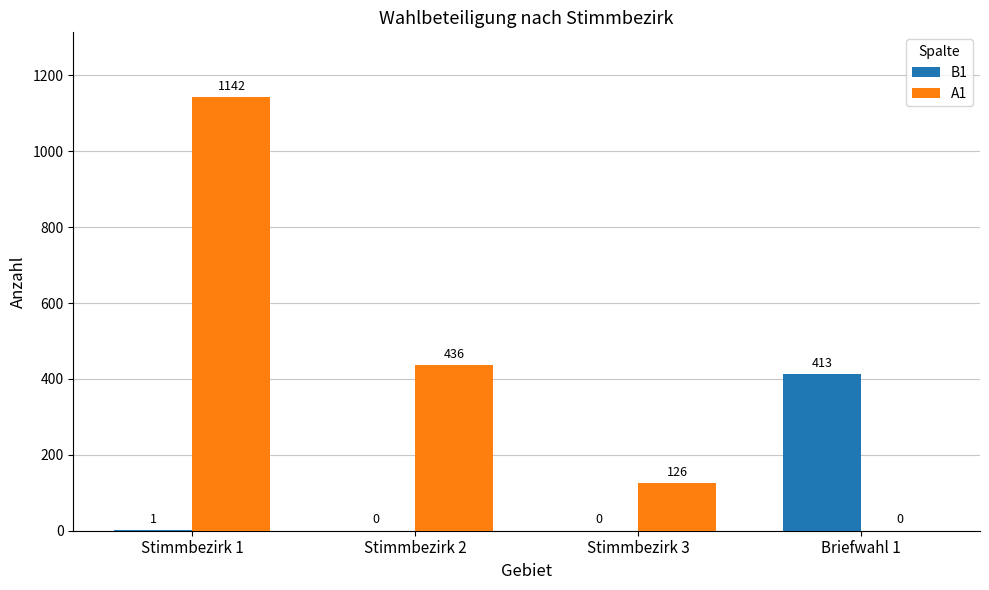

At which label is B1 closest to 206?

Stimmbezirk 1